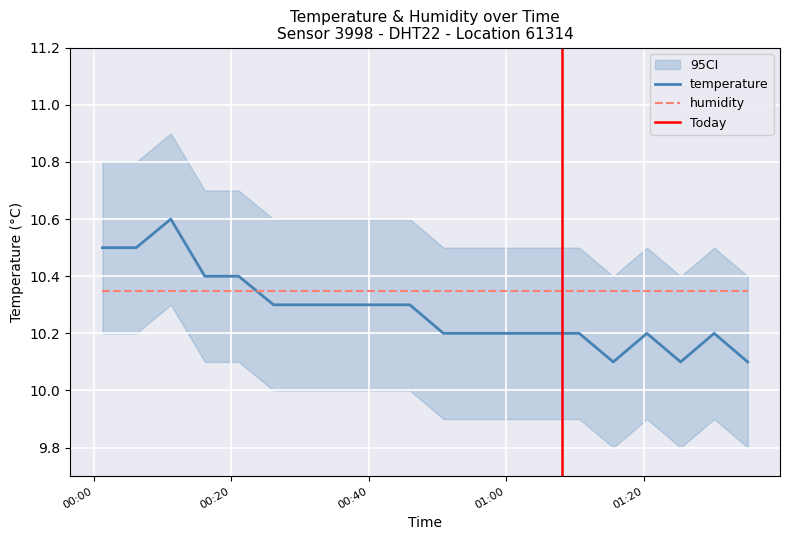

Which has a higher value, 2023-03-14T00:50:54 or 2023-03-14T00:26:10?

2023-03-14T00:26:10